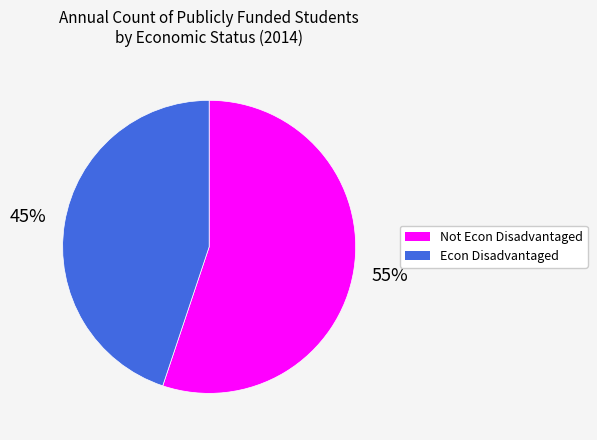

Which slice represents more than half of the pie?

Not Econ Disadvantaged